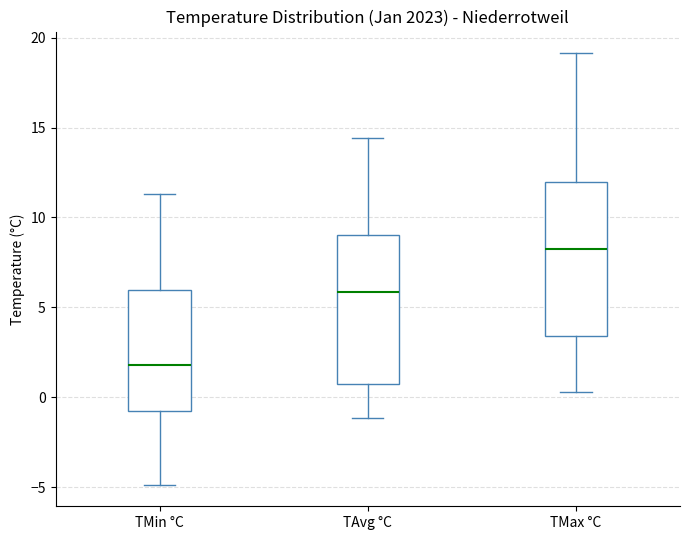

Where is the upper edge of the box for TMax °C on the y-axis? The values are not printed on the chart, so give them approximately, as read against the axis.

12.0